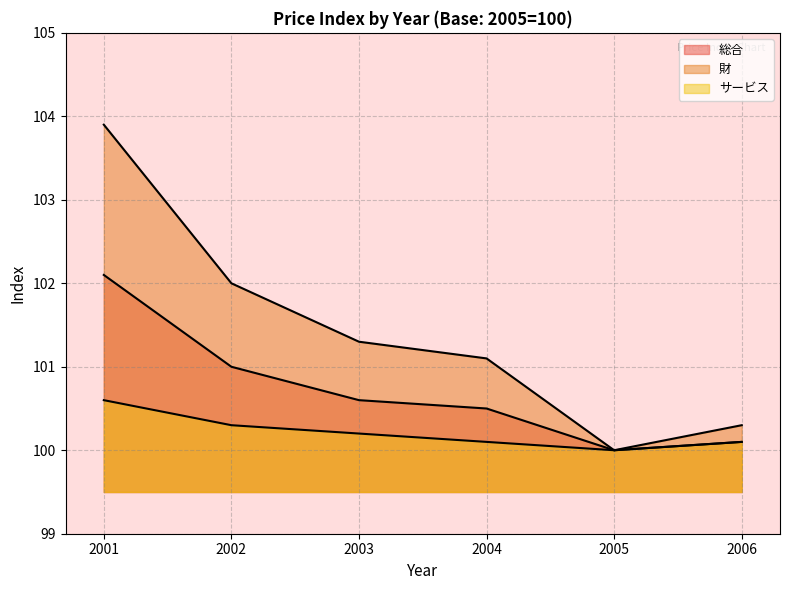

What is the value of the サービス point at the 2nd from the left?

100.3